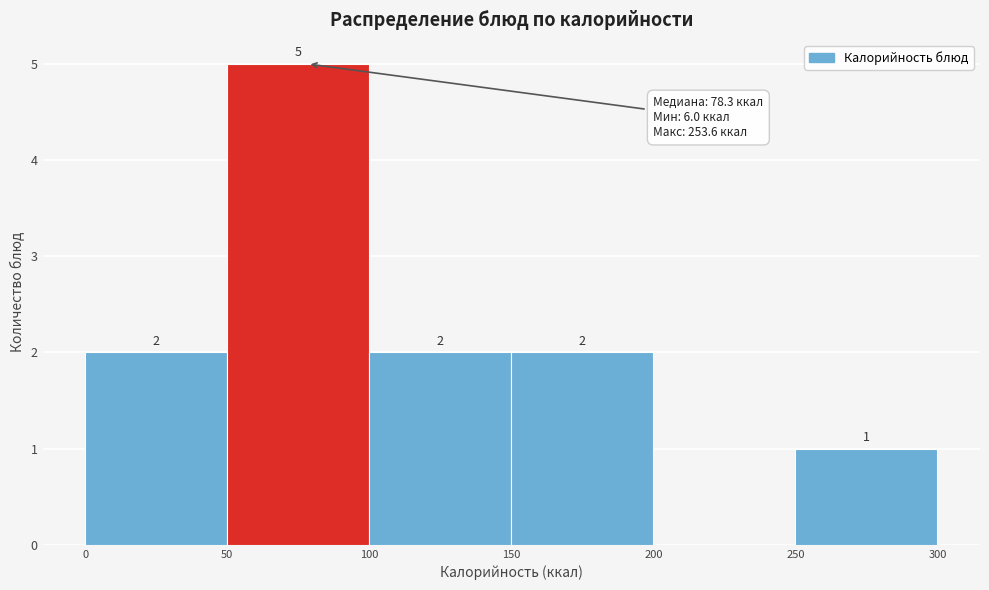

Over which range of the x-axis is the bar tallest?

50 to 100